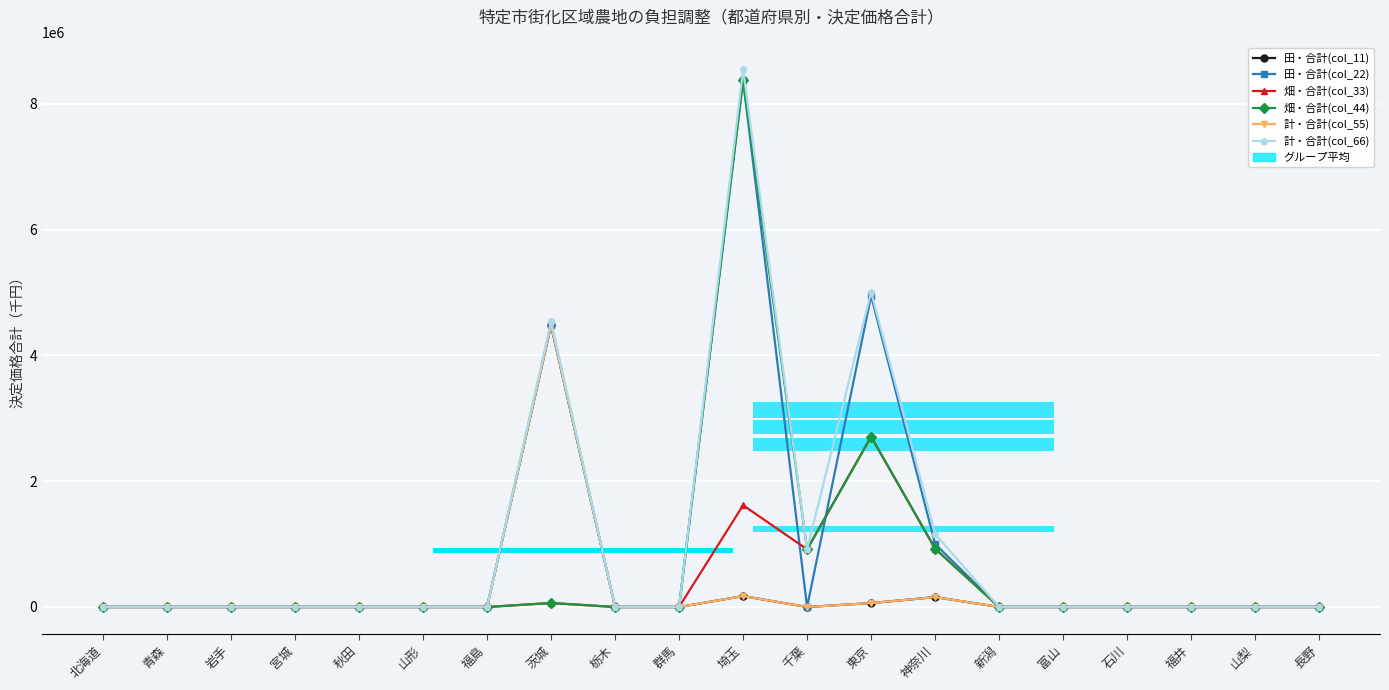

What are all the series names shown in the legend?

田・合計(col_11), 田・合計(col_22), 畑・合計(col_33), 畑・合計(col_44), 計・合計(col_55), 計・合計(col_66)